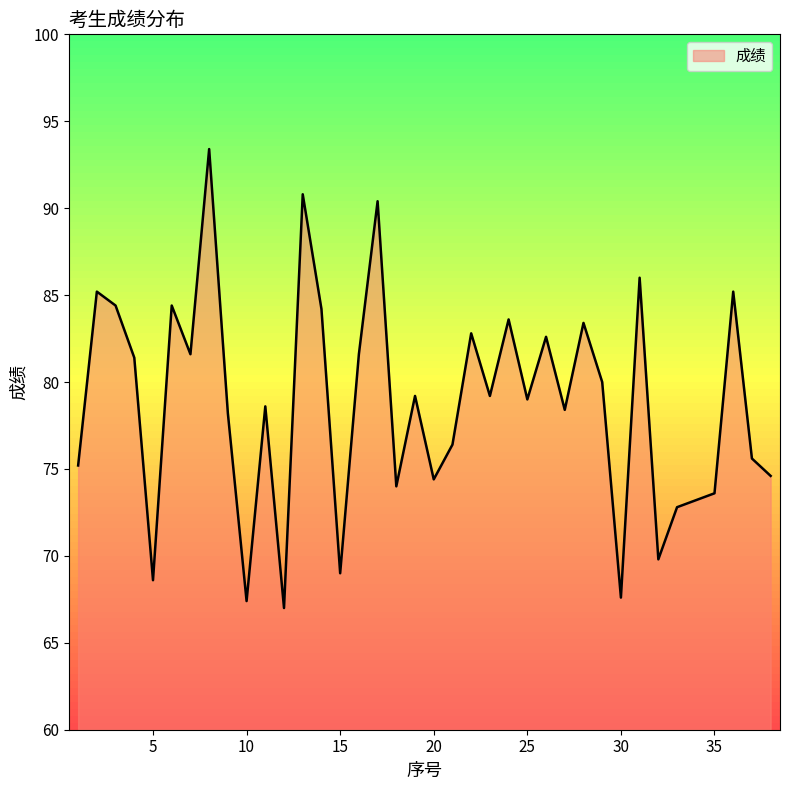

What is the minimum value shown in the chart?

67.0